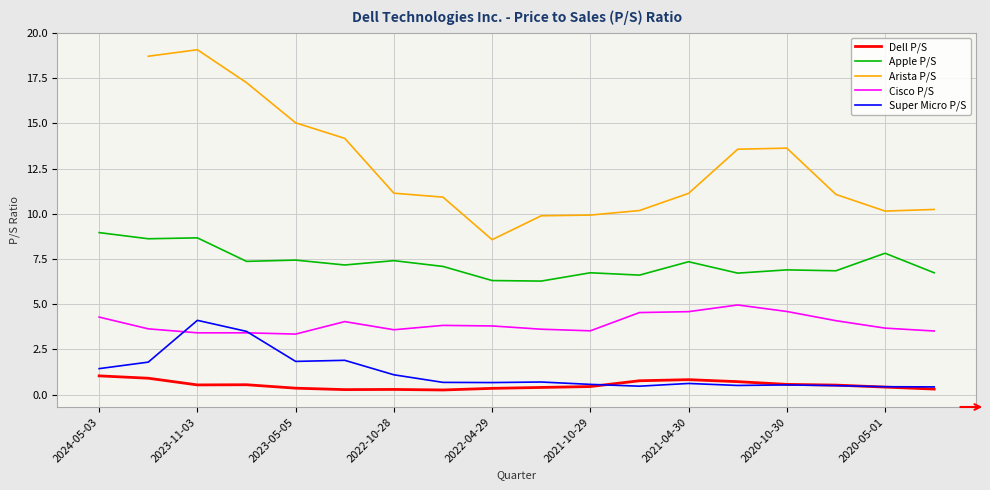

What is the sum of all Super Micro P/S values?

21.8